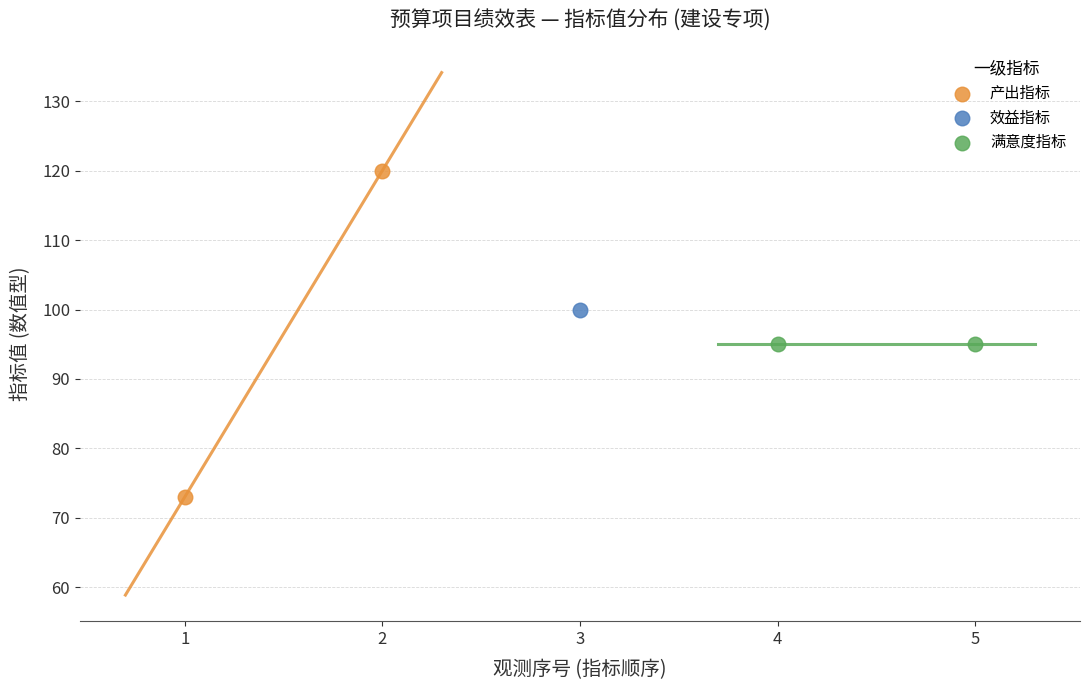

What are all the series names shown in the legend?

产出指标, 效益指标, 满意度指标